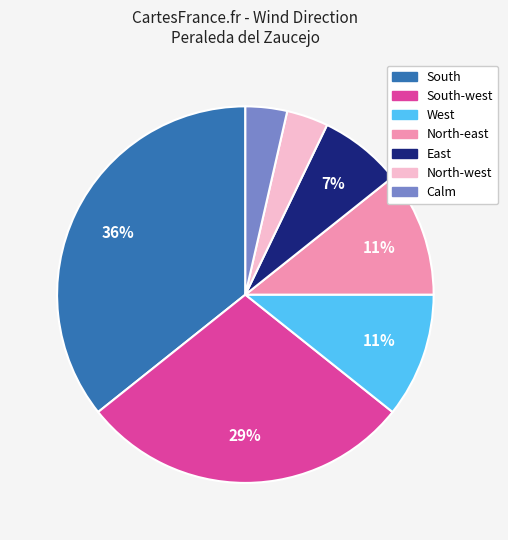

How many segments does this pie chart have?

7